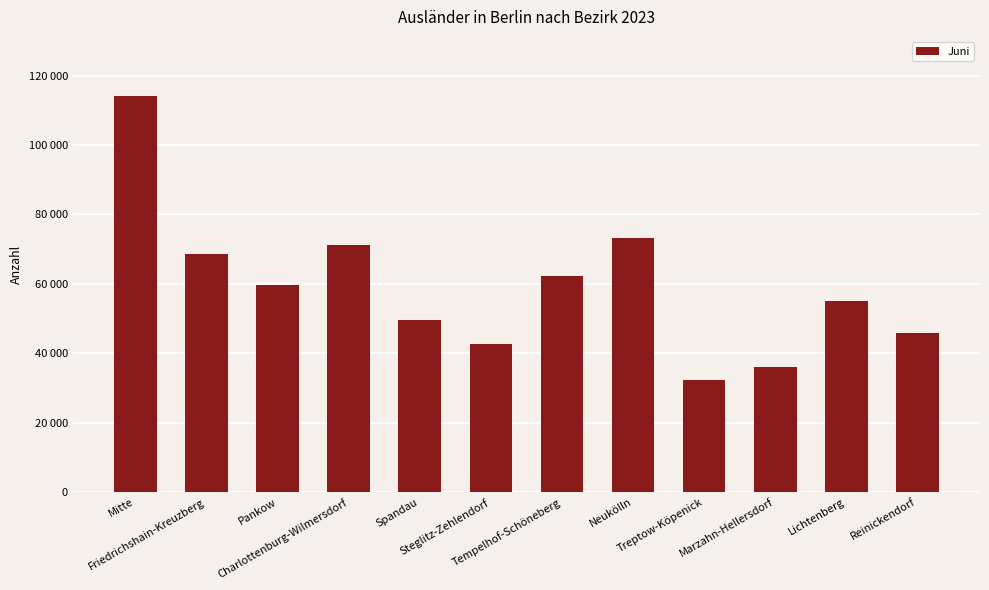

Rank the categories by value from highest to lowest.

Mitte, Neukölln, Charlottenburg-Wilmersdorf, Friedrichshain-Kreuzberg, Tempelhof-Schöneberg, Pankow, Lichtenberg, Spandau, Reinickendorf, Steglitz-Zehlendorf, Marzahn-Hellersdorf, Treptow-Köpenick